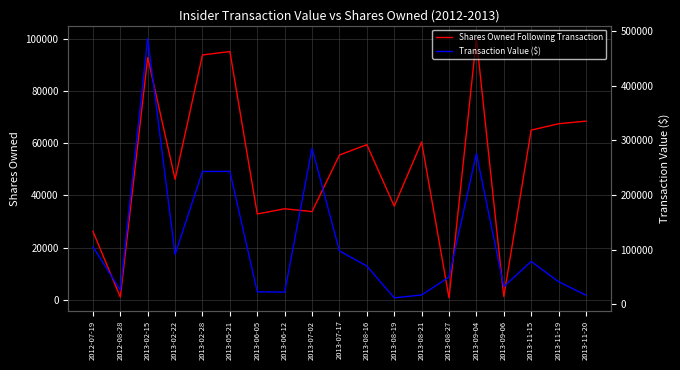

Reading left to right, extract all data points from this chart.

Shares Owned Following Transaction: 26256	1000	92917	46202	93894	95185	32895	34895	33820	55500	59500	35895	60500	750	100185	1250	65059	67500	68500
Transaction Value ($): 105155	26000	486000	91300	243000	243000	22938	22318	285360	97638	70000	11950	17100	49800	275650	32375	78474	41406	16760